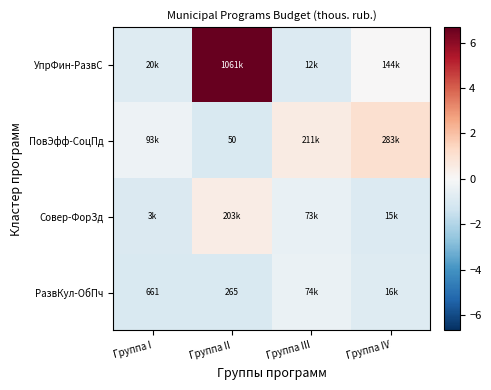

At how many categories does at least one series exceed 1?

2